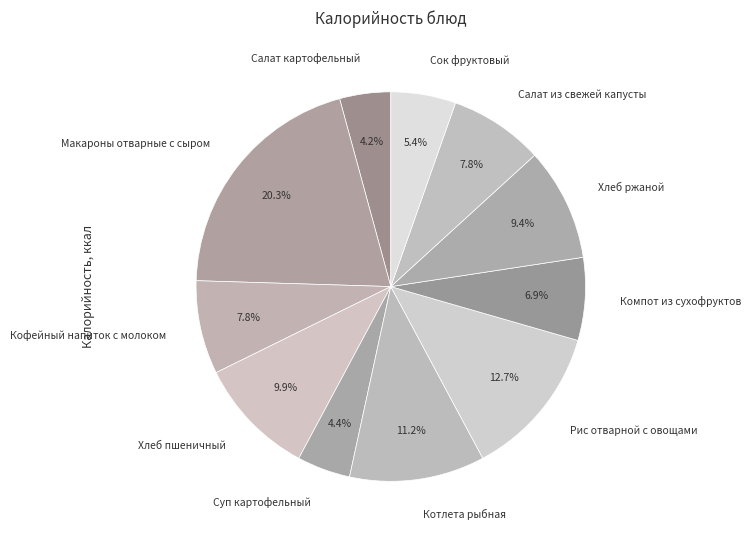

The Кофейный напиток с молоком slice represents 8% of the pie. True or false?

True